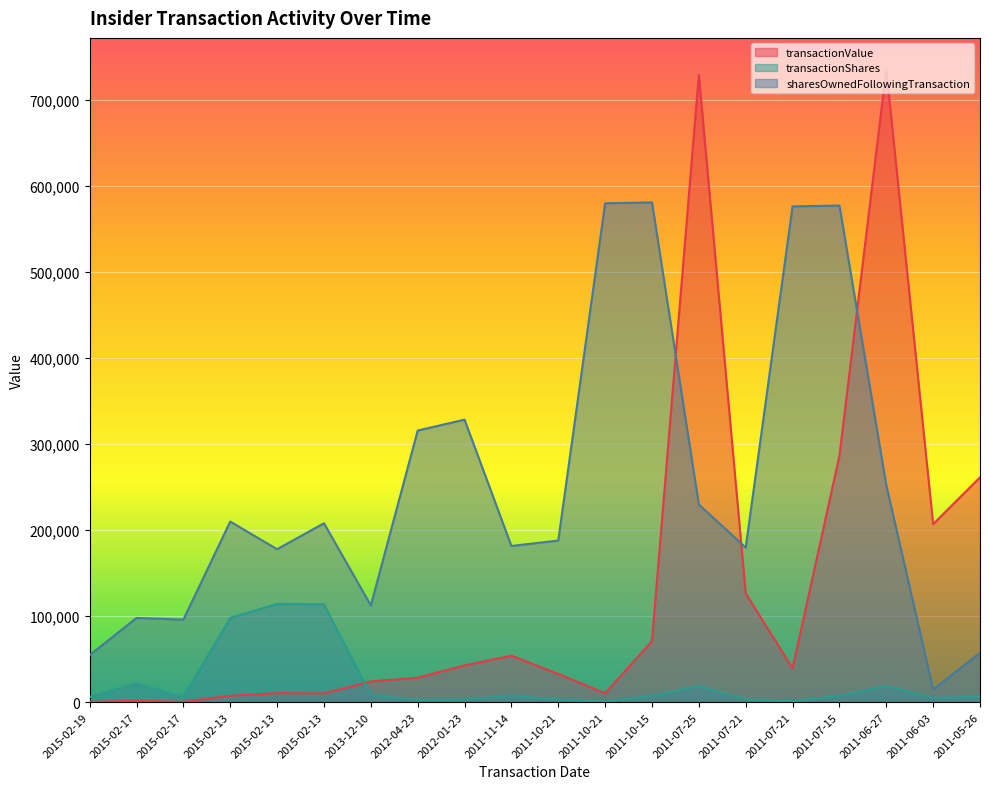

What is the label of the 11th point from the right?

2011-11-14